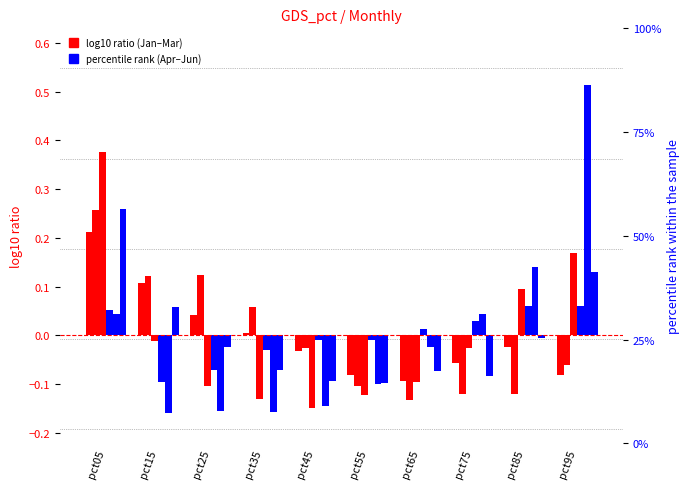

True or false: Jun has a value of -0.0 at pct85.

True